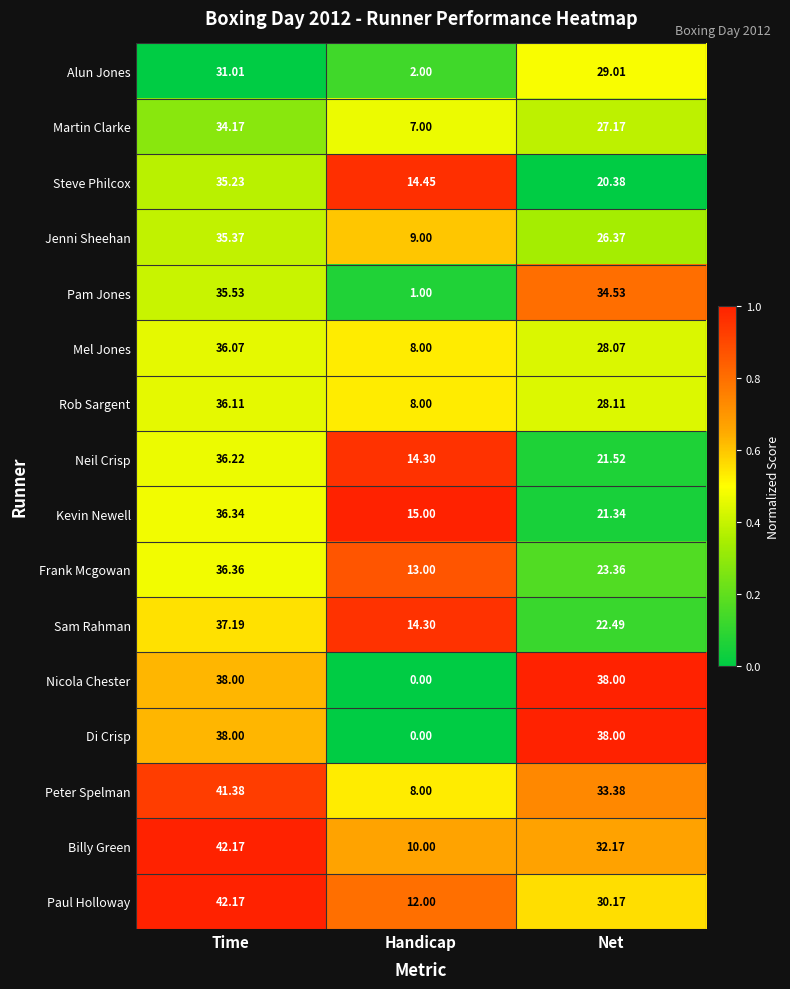

At which label does Sam Rahman first exceed 22?

Time